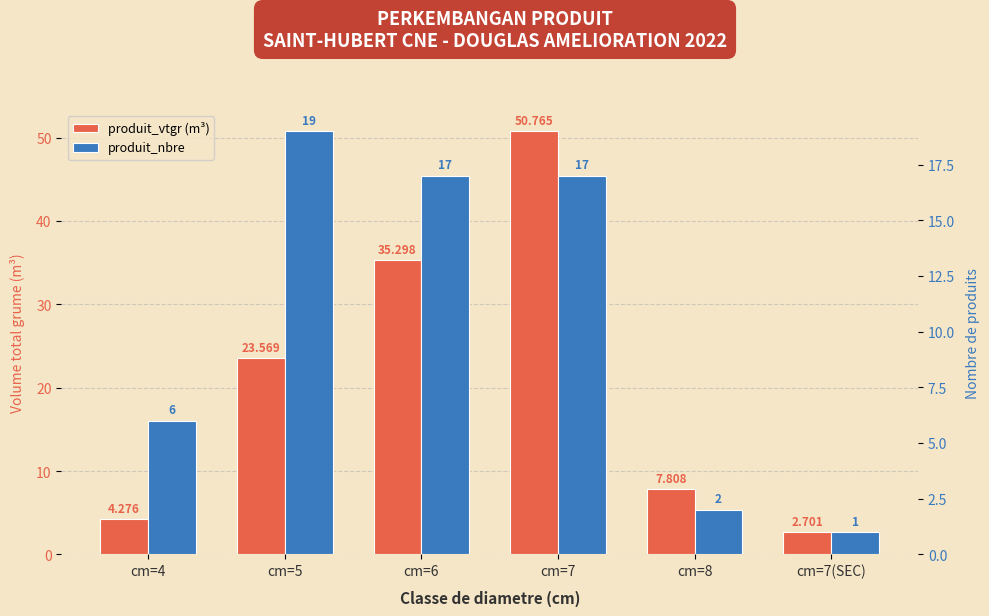

Reading left to right, list all the values displayed in this chart.

produit_vtgr (m³): cm=4=4.3	cm=5=23.6	cm=6=35.3	cm=7=50.8	cm=8=7.8	cm=7(SEC)=2.7
produit_nbre: cm=4=6.0	cm=5=19.0	cm=6=17.0	cm=7=17.0	cm=8=2.0	cm=7(SEC)=1.0